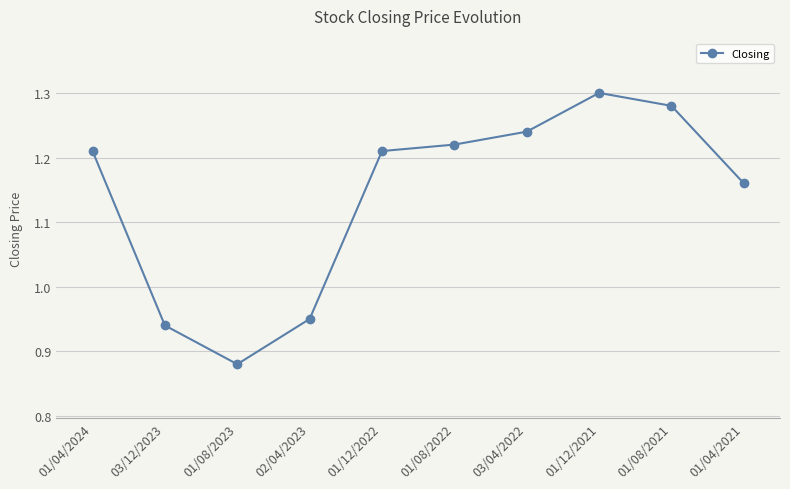

What position from the left is 01/08/2023?

3